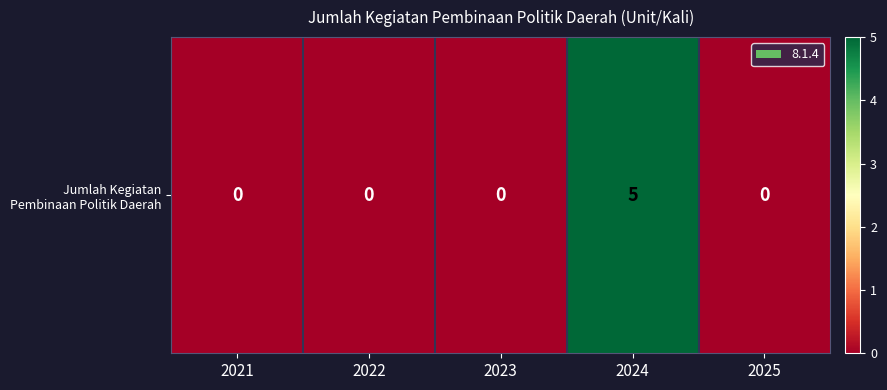

Reading left to right, what are all the values shown in this chart?

2021=0	2022=0	2023=0	2024=5	2025=0